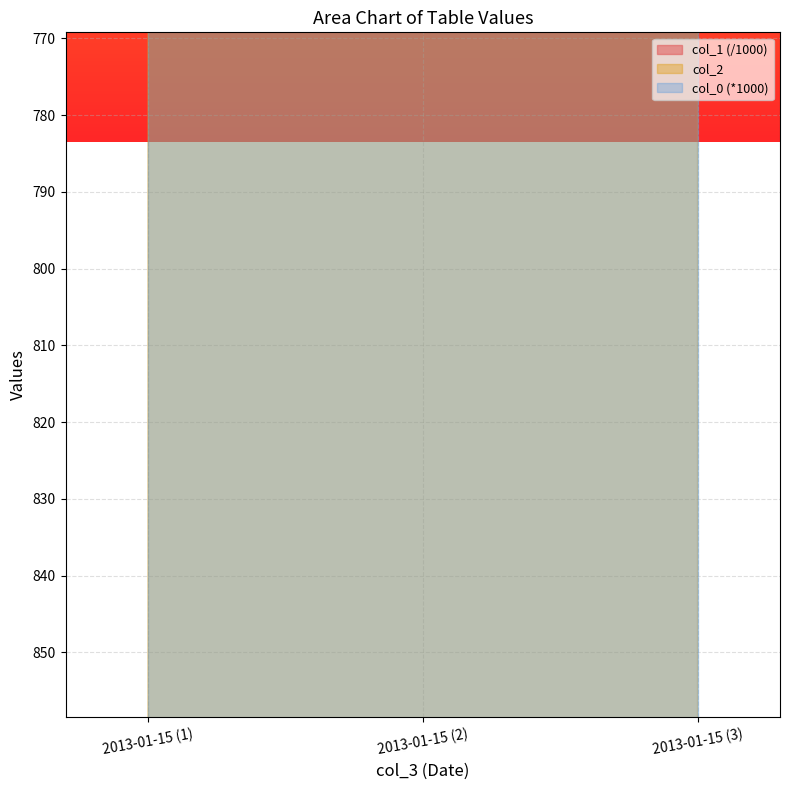

Reading left to right, transcribe all the data shown in this chart.

col_1: 2013-01-15 (1)=712.2	2013-01-15 (2)=712.2	2013-01-15 (3)=712.2
col_2: 2013-01-15 (1)=1108.0	2013-01-15 (2)=1108.0	2013-01-15 (3)=1010.0